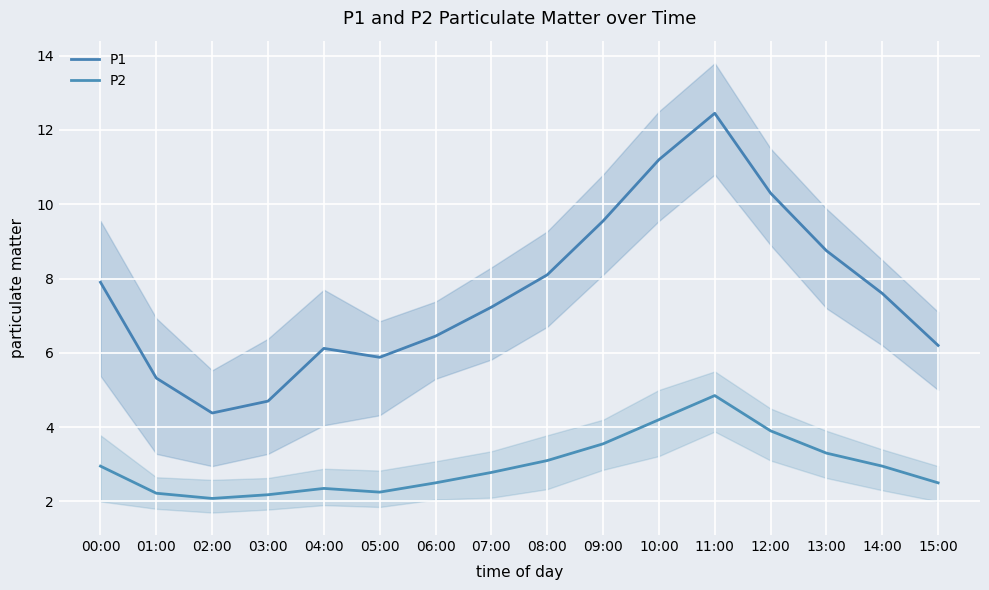

At which category is the sum across all series the highest?

11:00